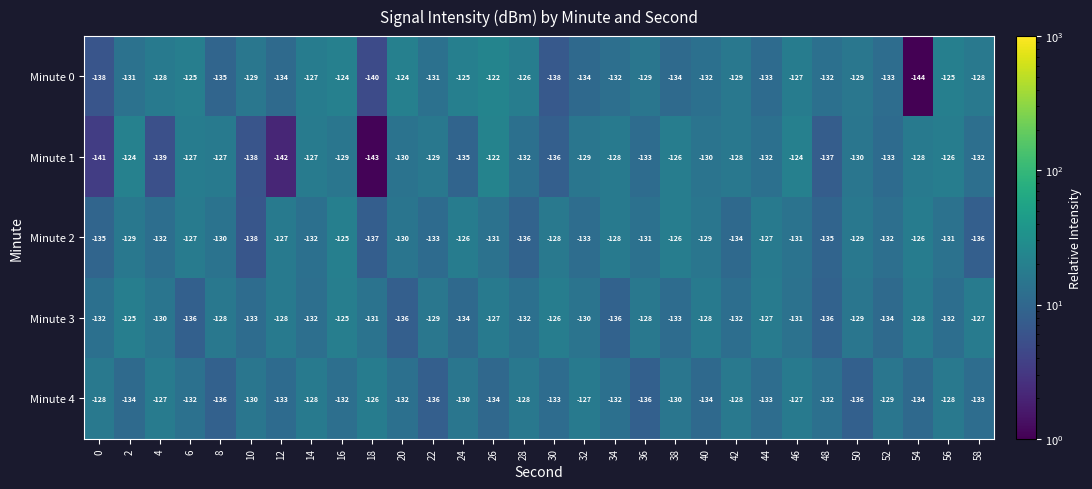

What is the difference between the second highest and second lowest values in the Minute 0 series?

16